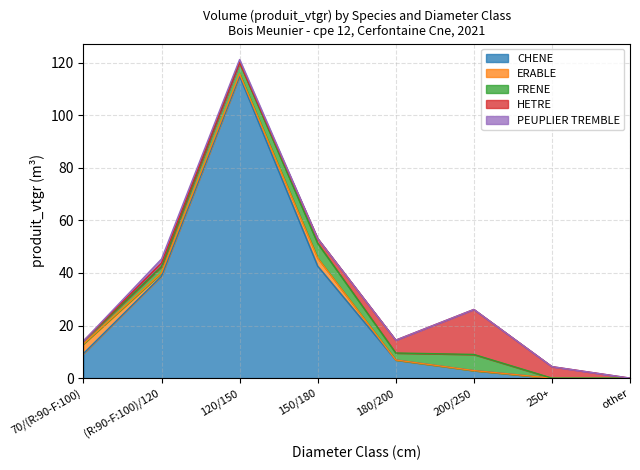

What is the sum of the CHENE values at 180/200 and 70/(R:90-F:100)?

16.2